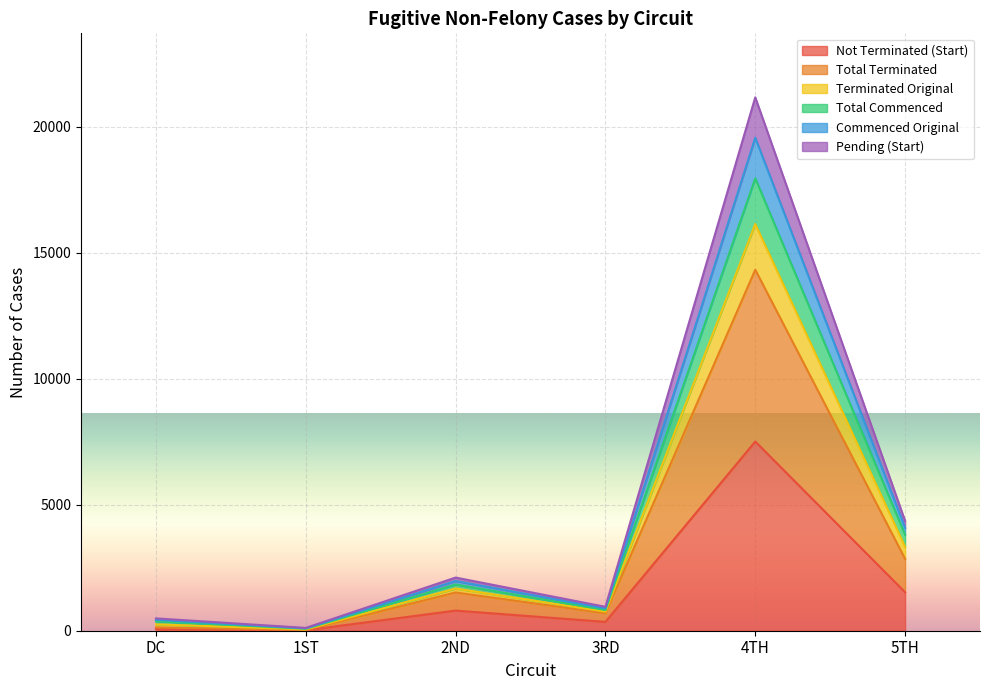

At which label is Not Terminated (Start) closest to 3763?

5TH